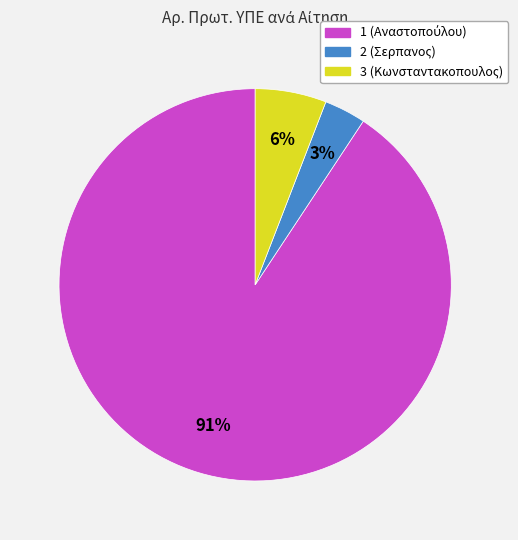

Is there a majority slice in this chart?

Yes